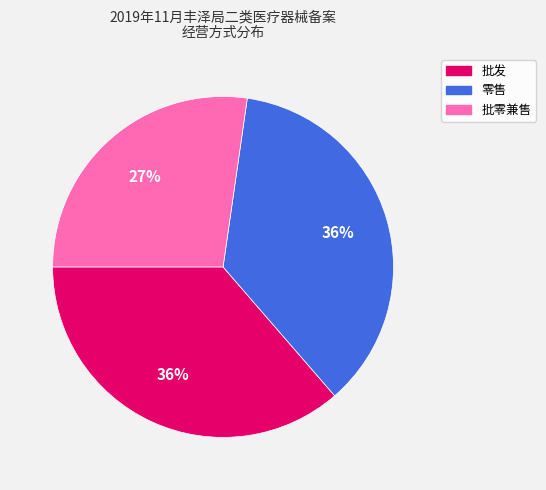

Approximately how many times larger is the value at 零售 compared to 批发?

1.0